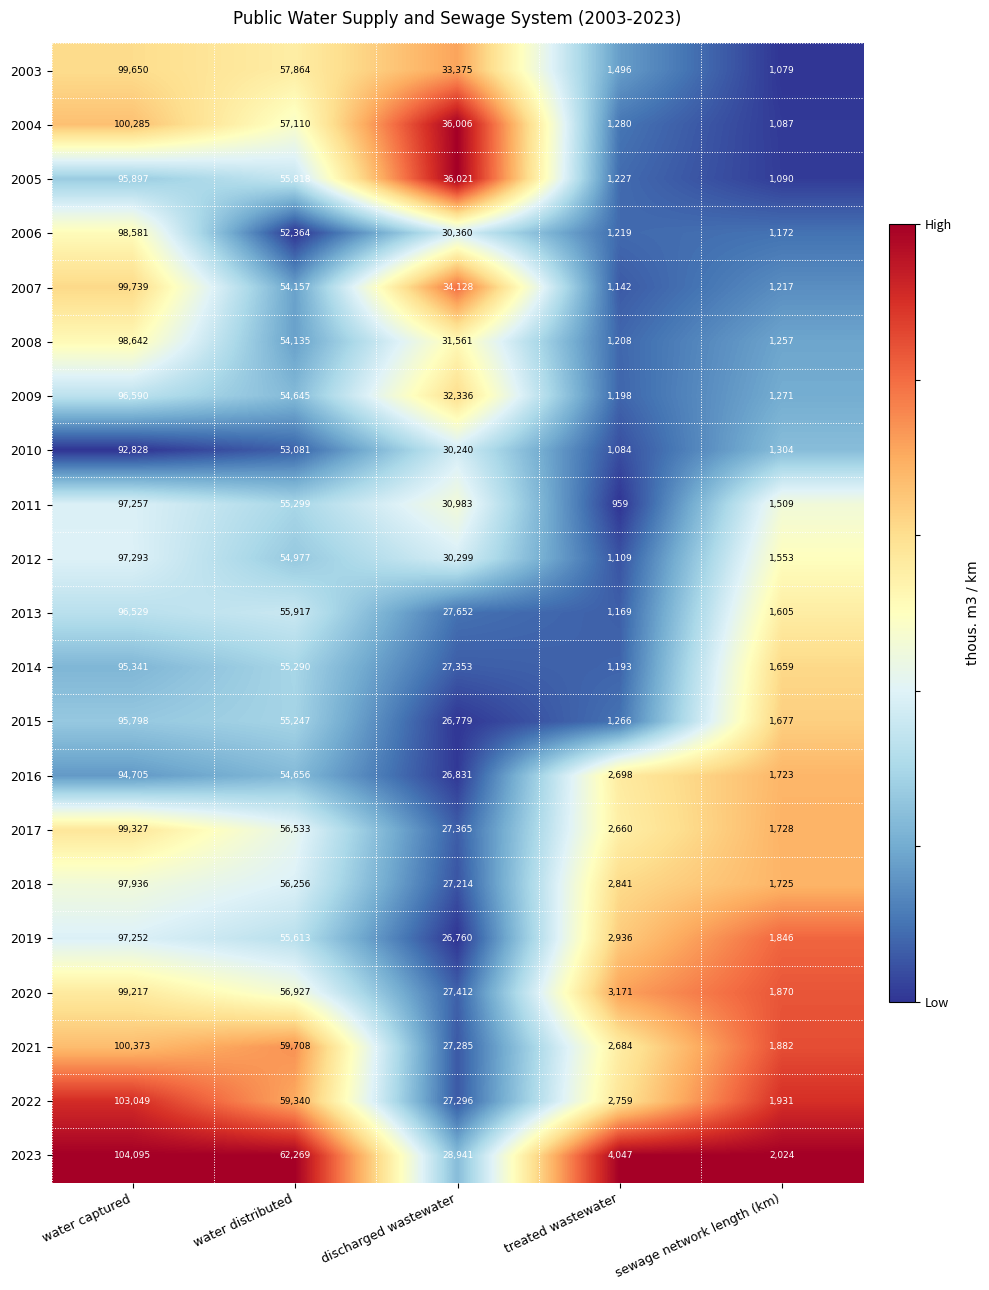

What is the difference between the maximum and minimum values in the 2009 series?

95392